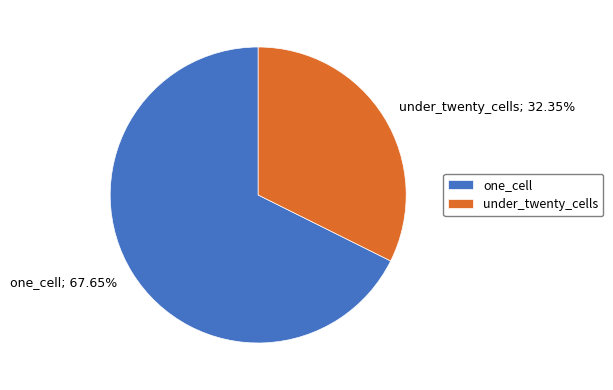

What is the smallest slice in the pie chart?

under_twenty_cells